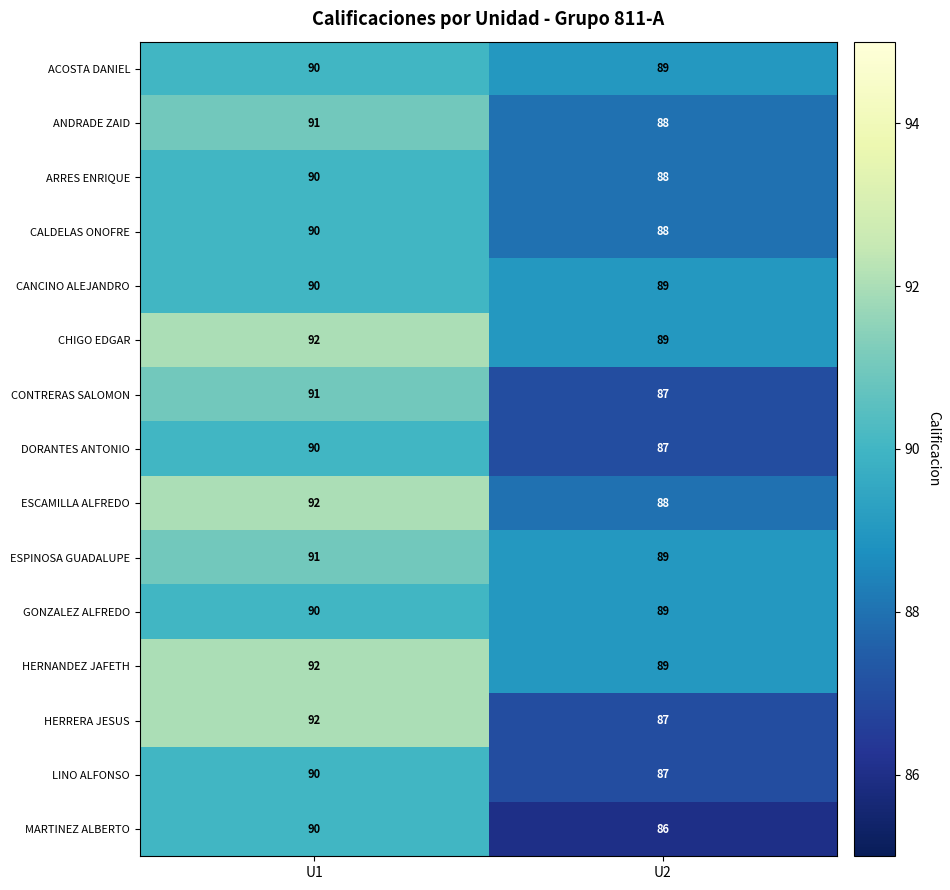

Rank the categories by CALDELAS ONOFRE value from highest to lowest.

U1, U2